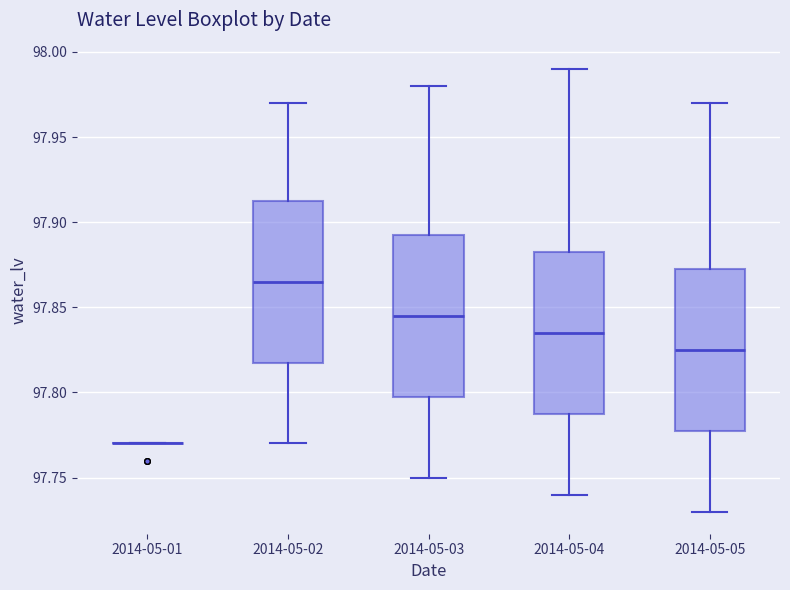

Reading left to right, transcribe this box plot: for each box, give where its median line is, the range the box spans, and where its two whiskers end, as read against the y-axis. The values are not printed on the chart, so give them approximately, as read against the axis.

2014-05-01: box collapsed to a line at 97.770, whiskers 97.770 to 97.770
2014-05-02: median 97.865, box 97.820 to 97.915, whiskers 97.770 to 97.970
2014-05-03: median 97.845, box 97.800 to 97.895, whiskers 97.750 to 97.980
2014-05-04: median 97.835, box 97.790 to 97.885, whiskers 97.740 to 97.990
2014-05-05: median 97.825, box 97.780 to 97.875, whiskers 97.730 to 97.970